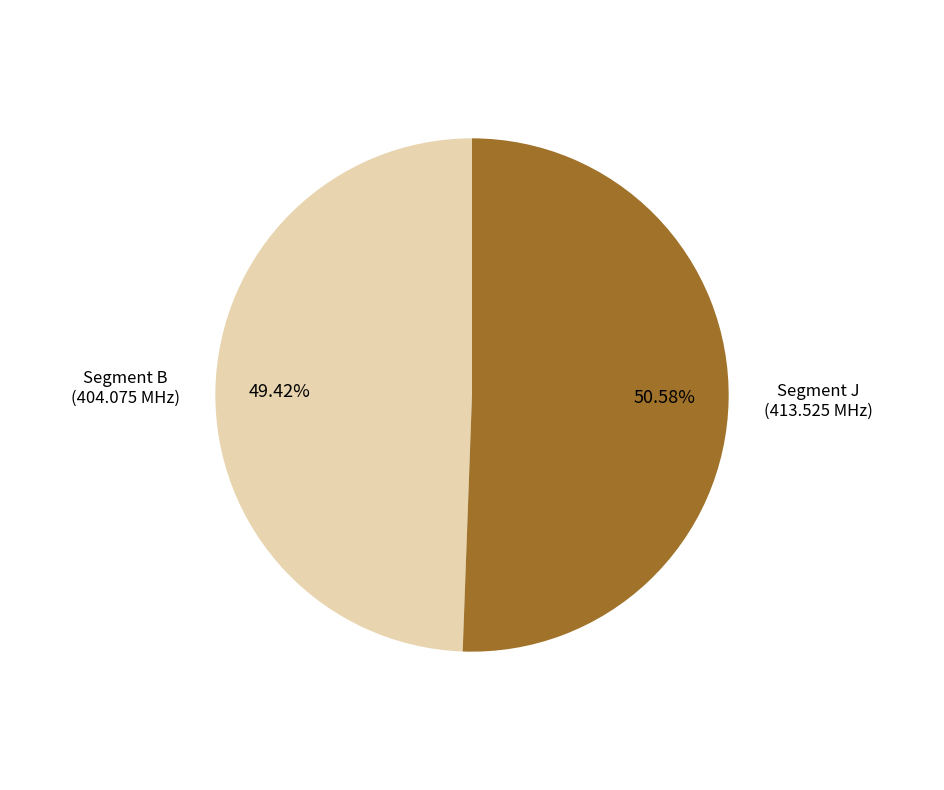

Does any single category account for the majority?

Yes